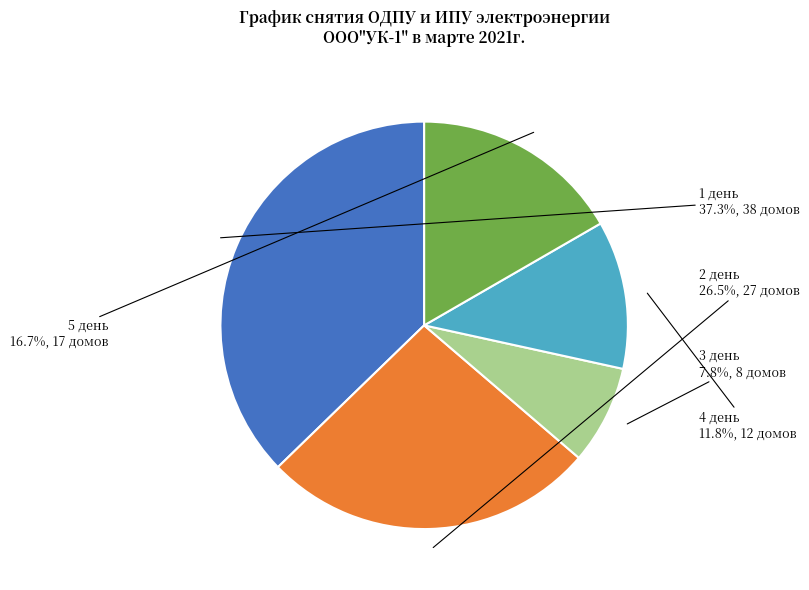

Approximately how many times larger is the value at 4 день compared to 3 день?

1.5